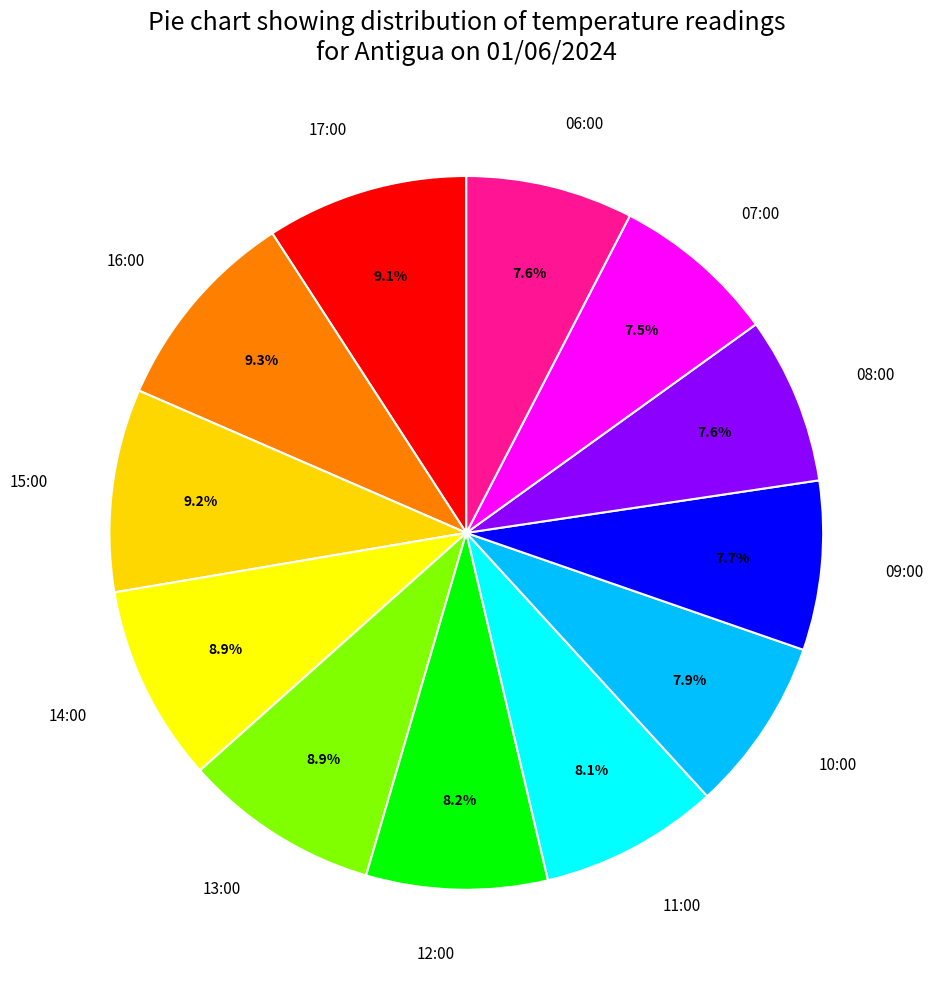

What is the ratio of the value at 10:00 to the value at 16:00?

0.8